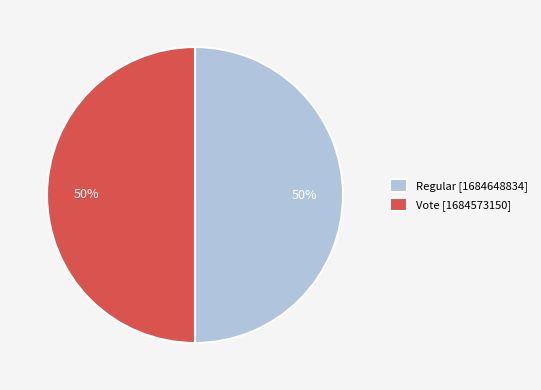

What is the ratio of the value at Regular [1684648834] to the value at Vote [1684573150]?

1.0